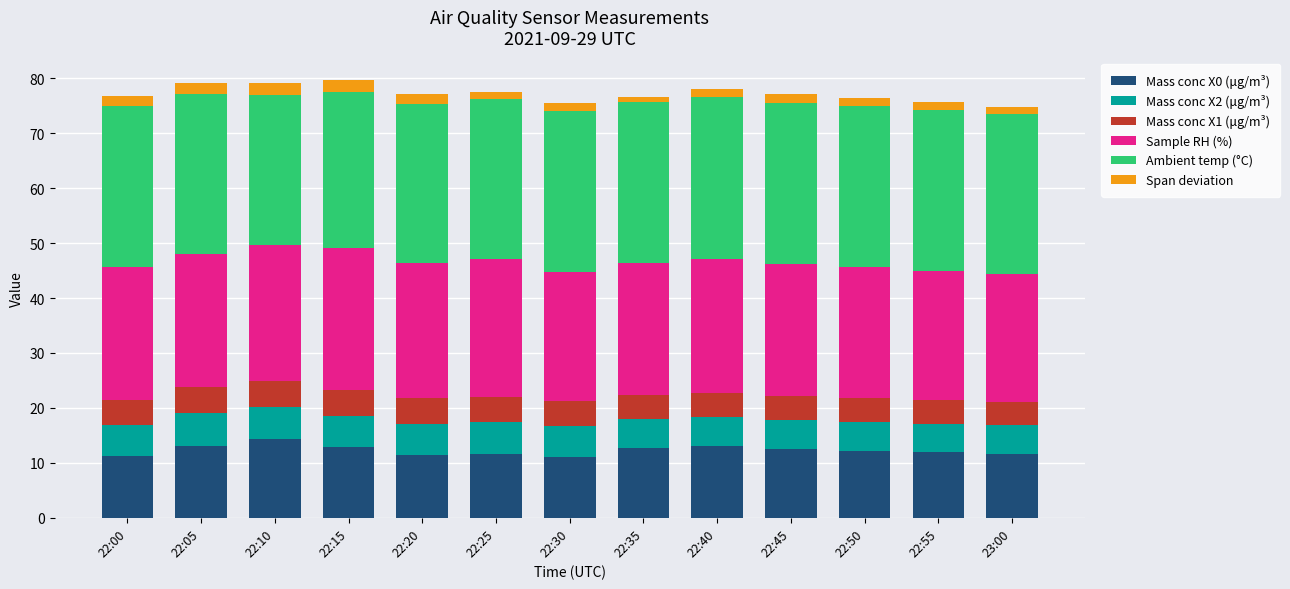

What are all the series names shown in the legend?

Mass conc X0 (μg/m³), Mass conc X2 (μg/m³), Mass conc X1 (μg/m³), Sample RH (%), Ambient temp (°C), Span deviation